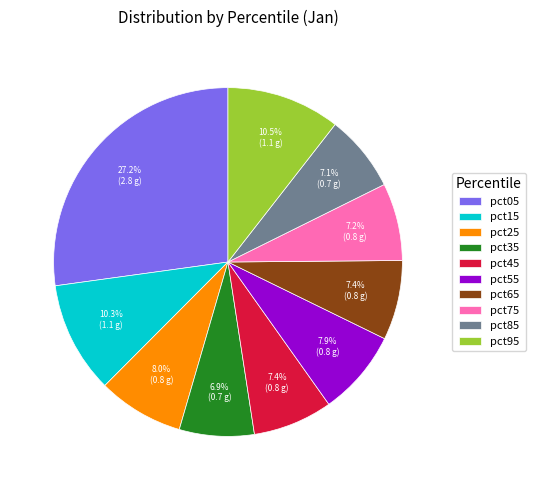

Is there a majority slice in this chart?

No